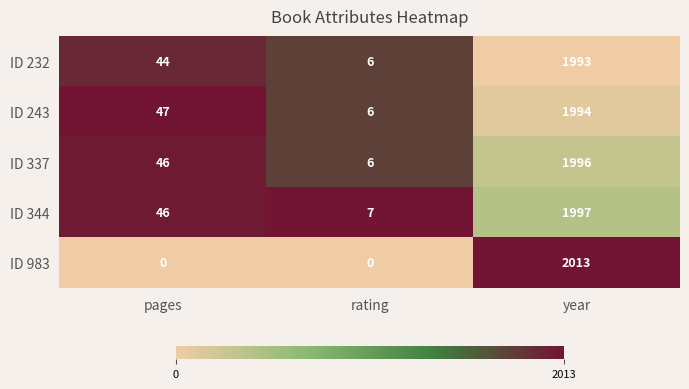

Count the number of categories in the chart.

3